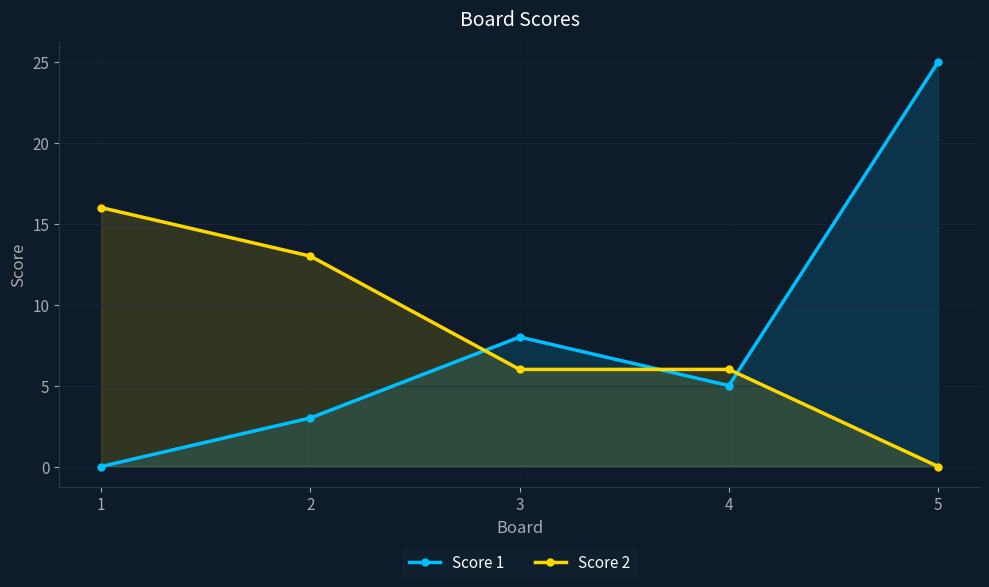

Reading right to left, list all the values displayed in this chart.

Score 1: 25	5	8	3	0
Score 2: 0	6	6	13	16